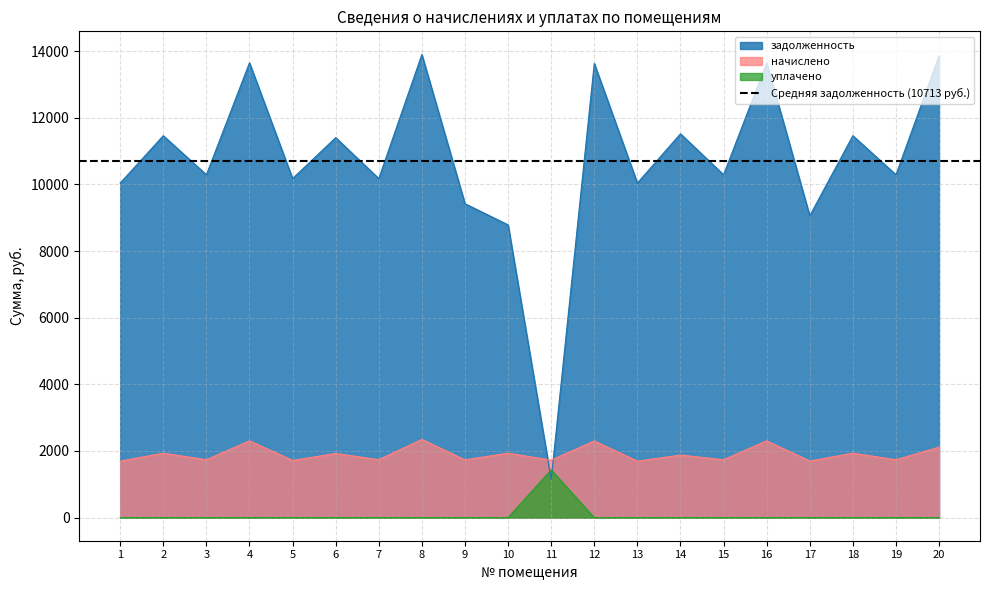

How many lines are shown in the chart?

3